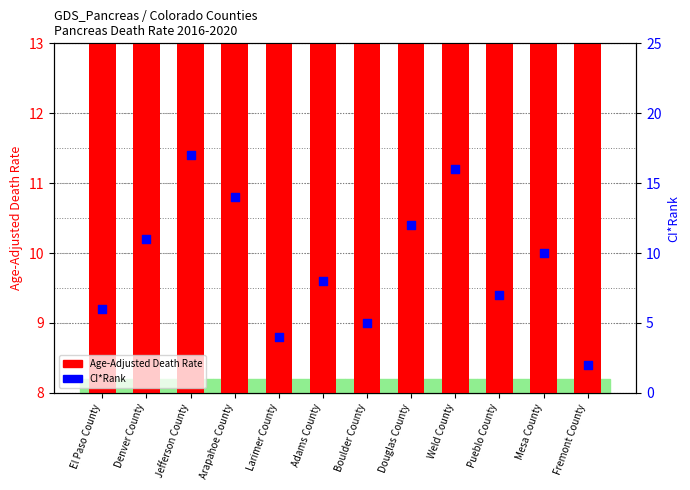

Is the value of Age-Adjusted Death Rate at Denver County greater than the value of CI*Rank at Larimer County?

Yes